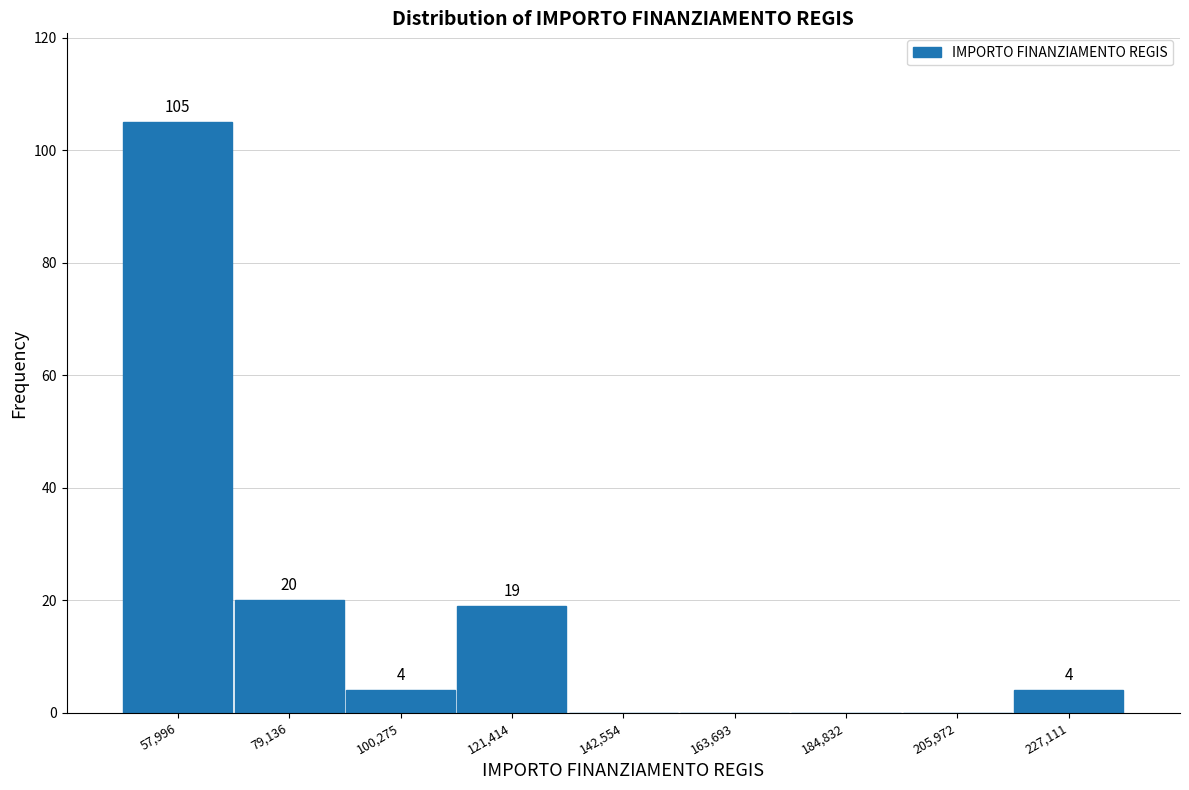

Which range on the x-axis has the tallest bar?

45000 to 70000